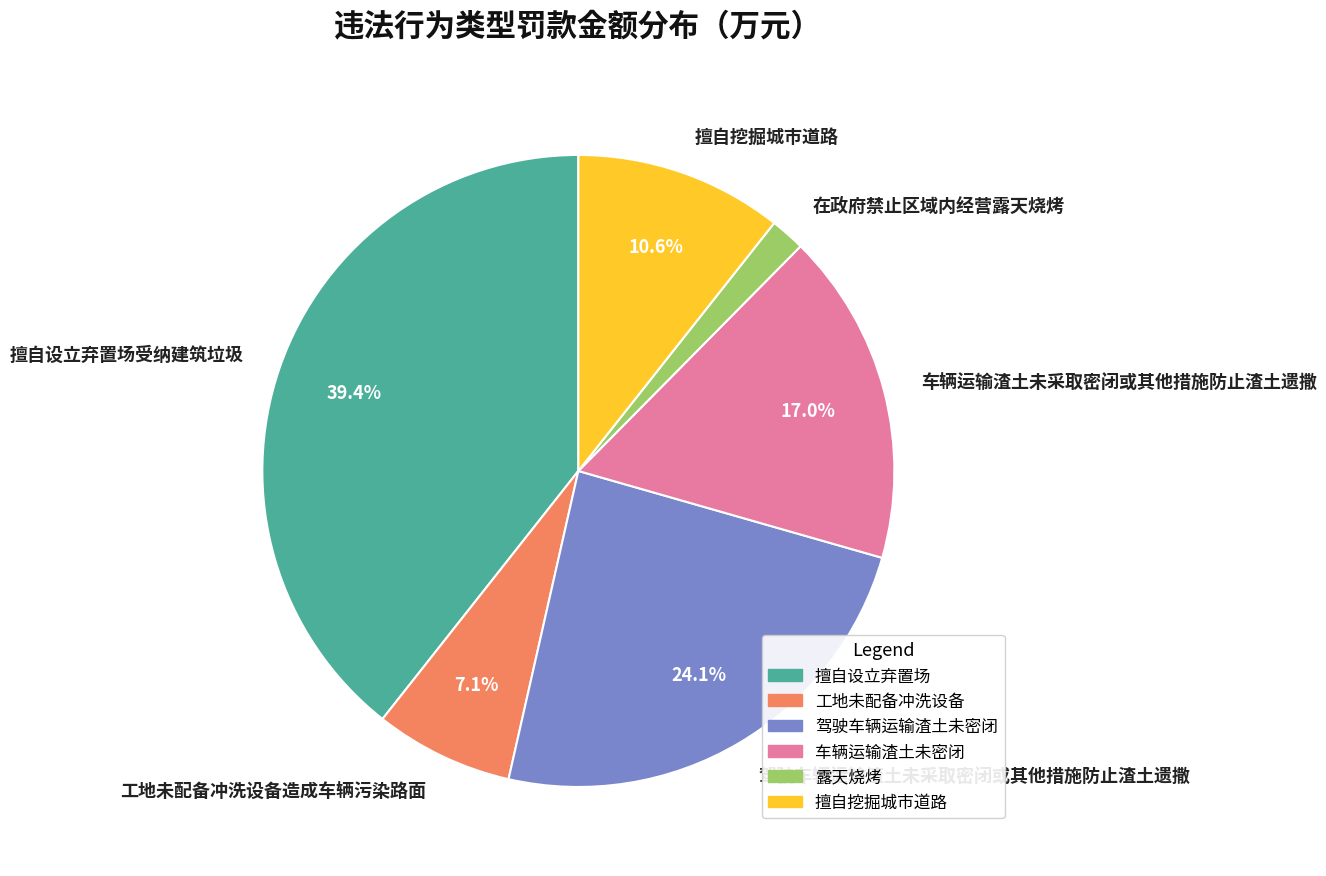

Rank the categories by value from highest to lowest.

擅自设立弃置场受纳建筑垃圾, 驾驶车辆运输渣土未采取密闭或其他措施防止渣土遗撒, 车辆运输渣土未采取密闭或其他措施防止渣土遗撒, 擅自挖掘城市道路, 工地未配备冲洗设备造成车辆污染路面, 在政府禁止区域内经营露天烧烤